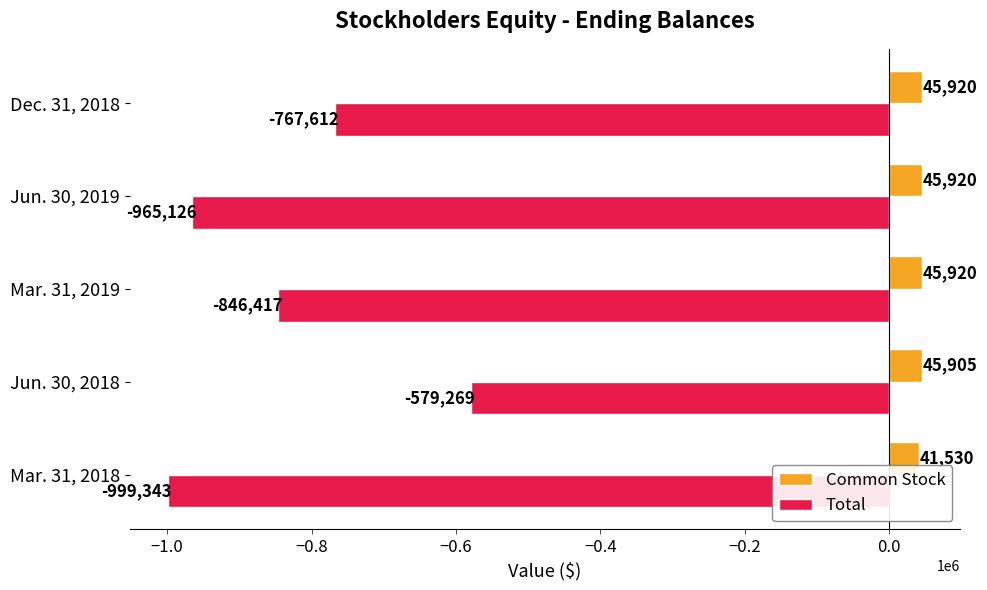

Which category has the highest value in the Total series?

Jun. 30, 2018